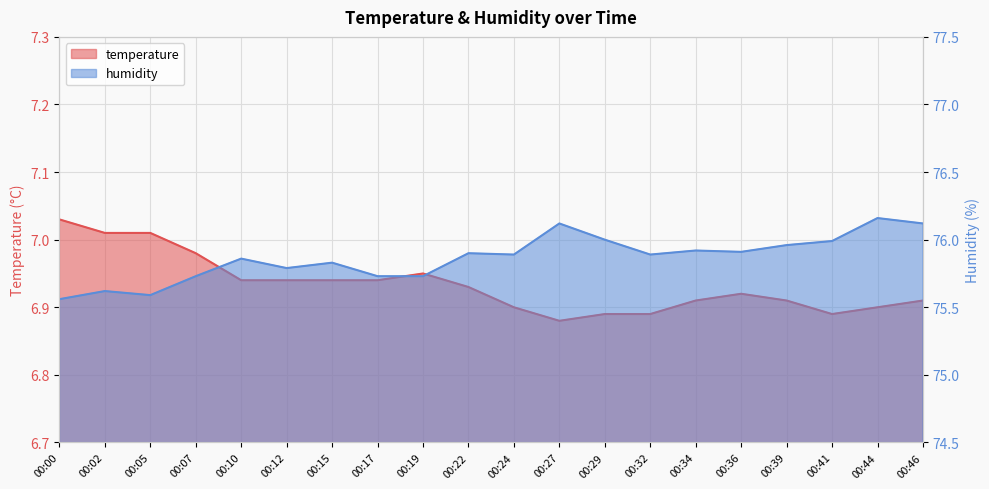

What is the difference between the maximum and second lowest values in the humidity series?

0.6